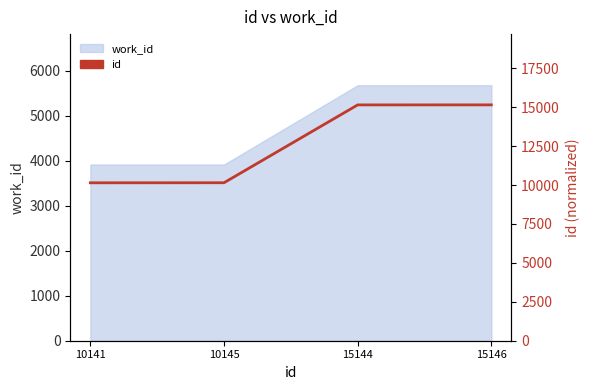

What is the sum of all values?

50576